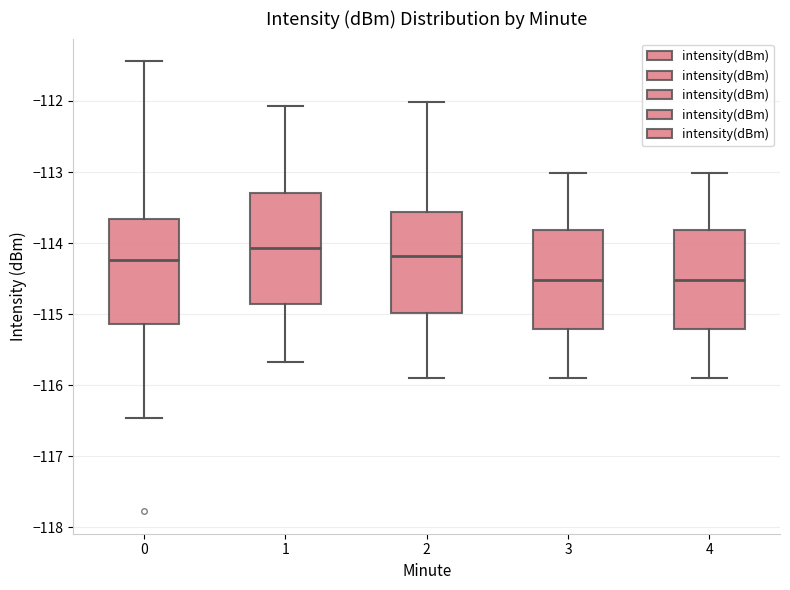

Reading left to right, transcribe this box plot: for each box, give where its median line is, the range the box spans, and where its two whiskers end, as read against the y-axis. The values are not printed on the chart, so give them approximately, as read against the axis.

0: median -114.2, box -115.1 to -113.7, whiskers -116.5 to -111.4
1: median -114.1, box -114.9 to -113.3, whiskers -115.7 to -112.1
2: median -114.2, box -115.0 to -113.6, whiskers -115.9 to -112.0
3: median -114.5, box -115.2 to -113.8, whiskers -115.9 to -113.0
4: median -114.5, box -115.2 to -113.8, whiskers -115.9 to -113.0